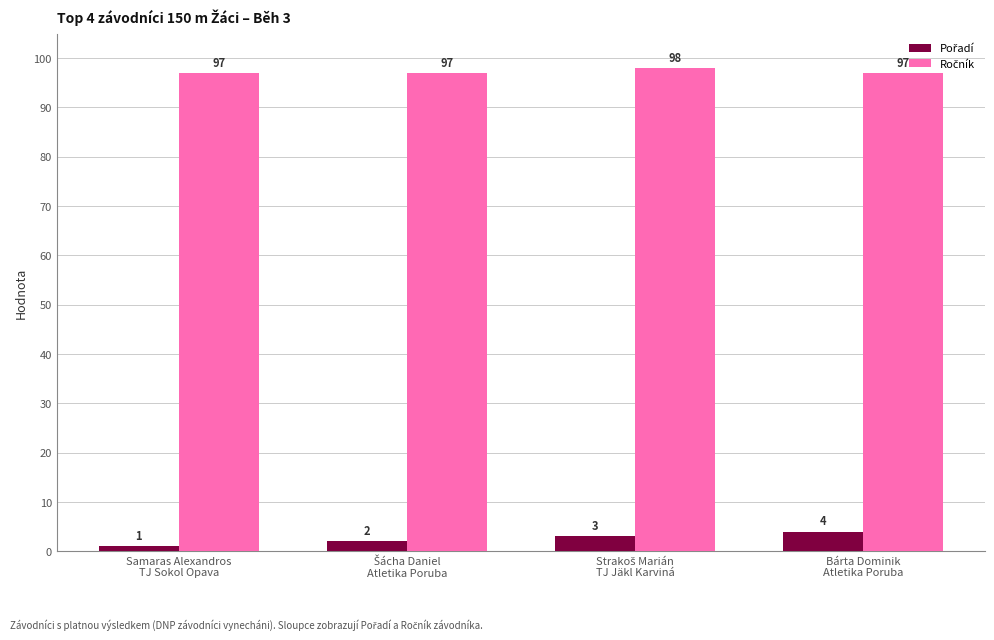

What is the greatest value displayed?

98